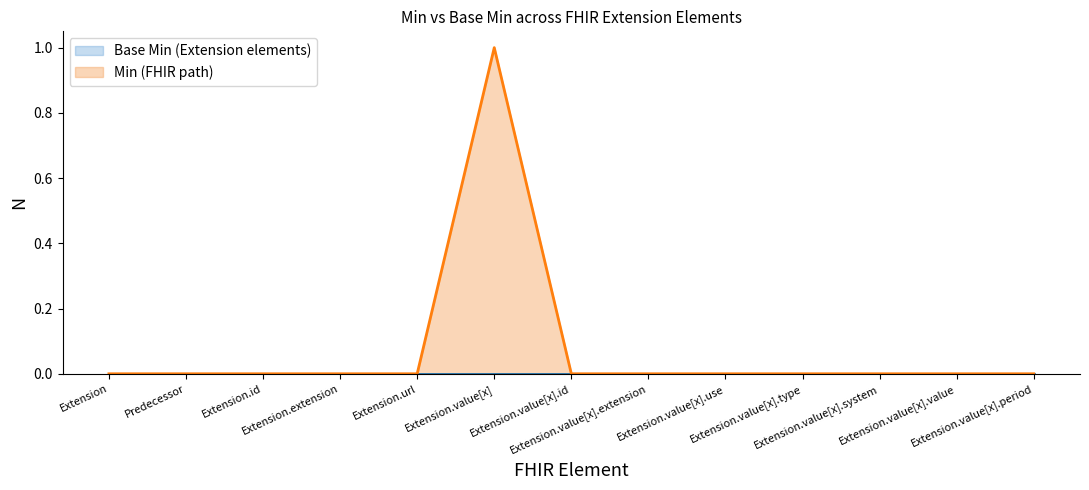

The value at Extension.value[x].id is 1. True or false?

False